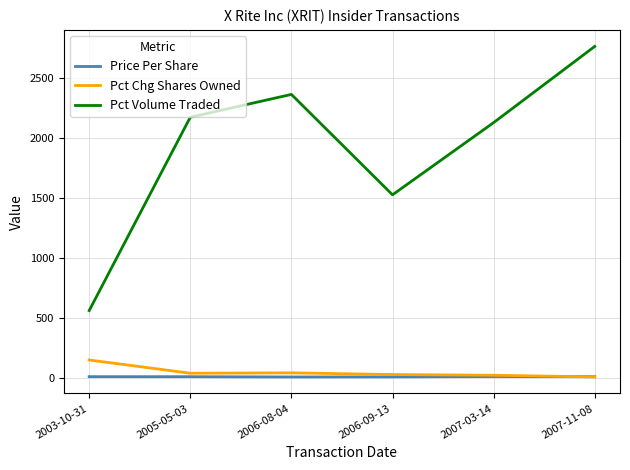

Which series has the widest spread of values?

Pct Volume Traded